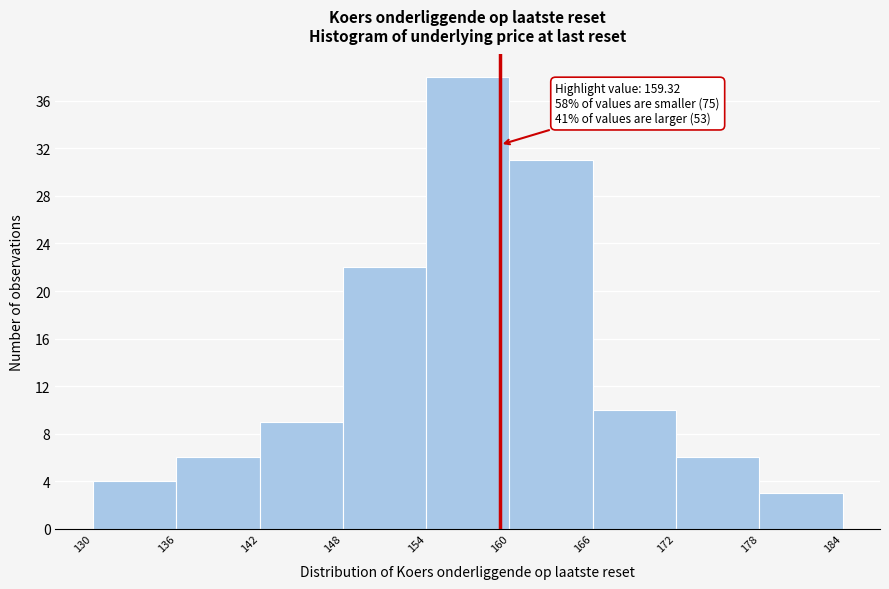

Which range on the x-axis has the tallest bar?

154 to 160